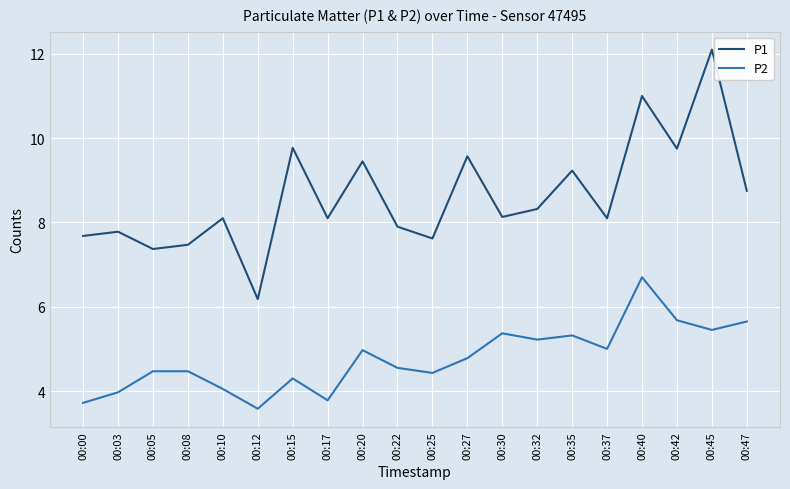

How many lines are shown in the chart?

2